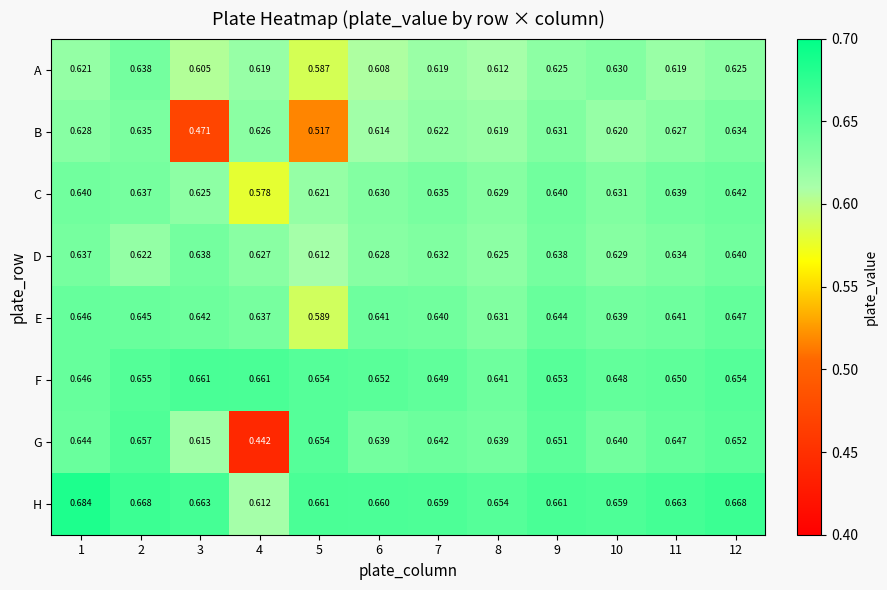

Rank the series by their maximum value, from lowest to highest.

B, A, D, C, E, G, F, H